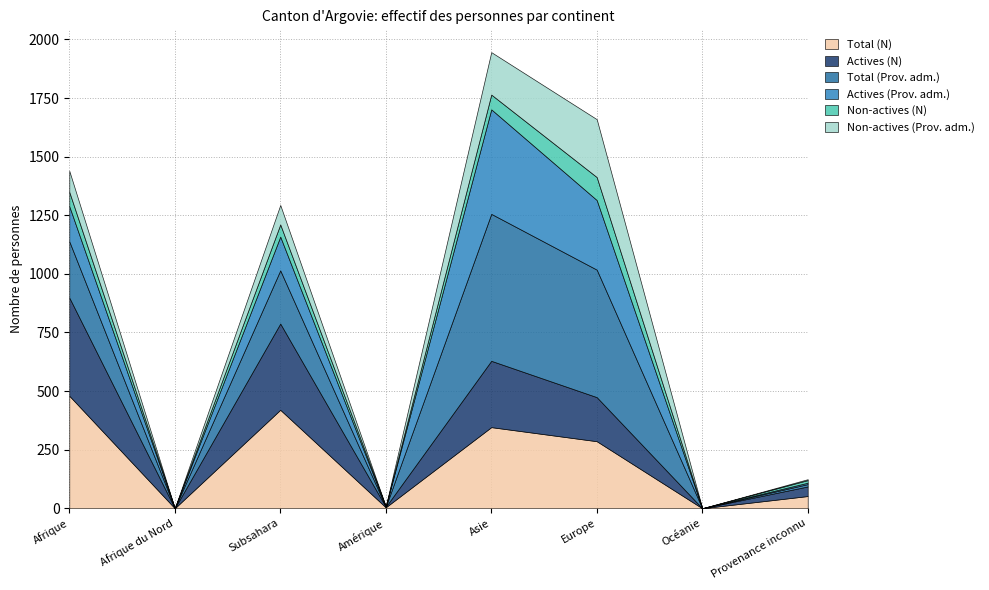

At which label does Total (N) first exceed 286?

Afrique